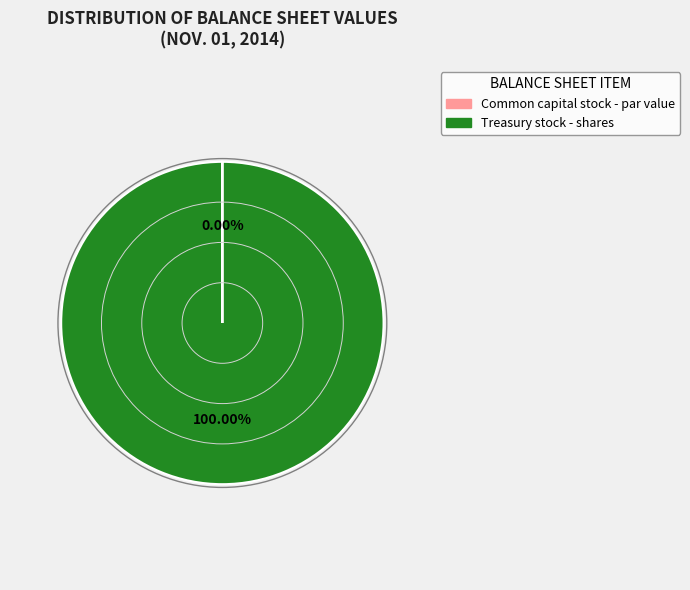

What is the largest slice in the pie chart?

Treasury stock - shares